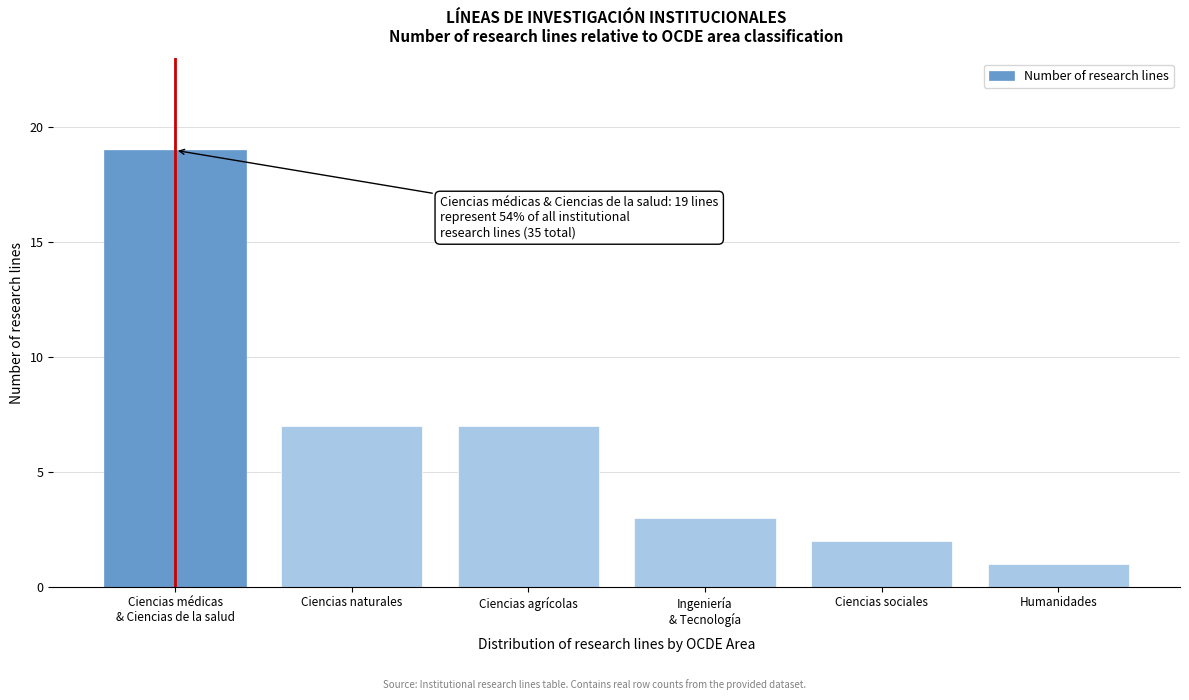

Reading left to right, list all the values displayed in this chart.

19	7	7	3	2	1